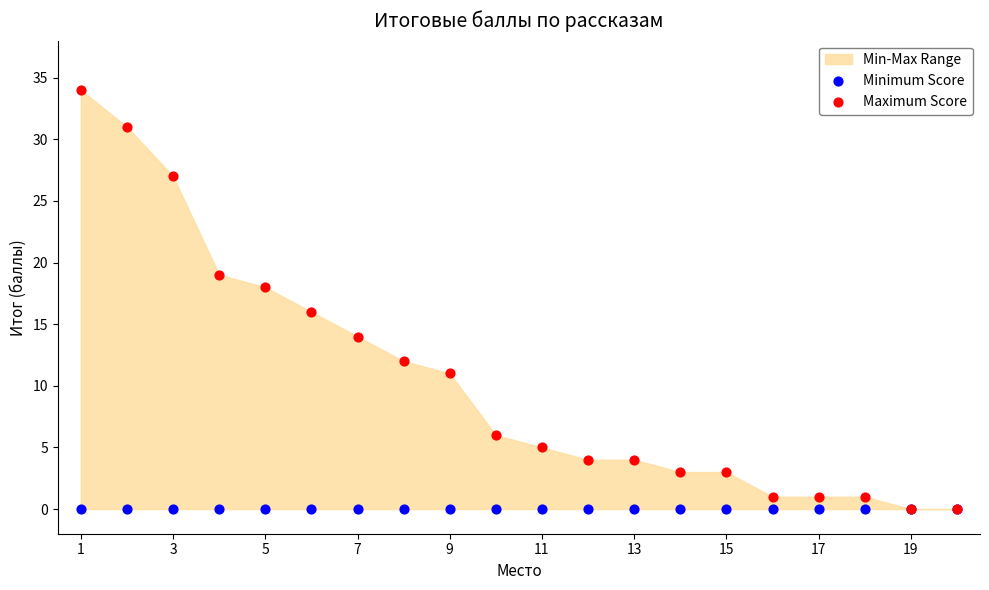

Which series reaches the minimum Y coordinate?

Minimum Score